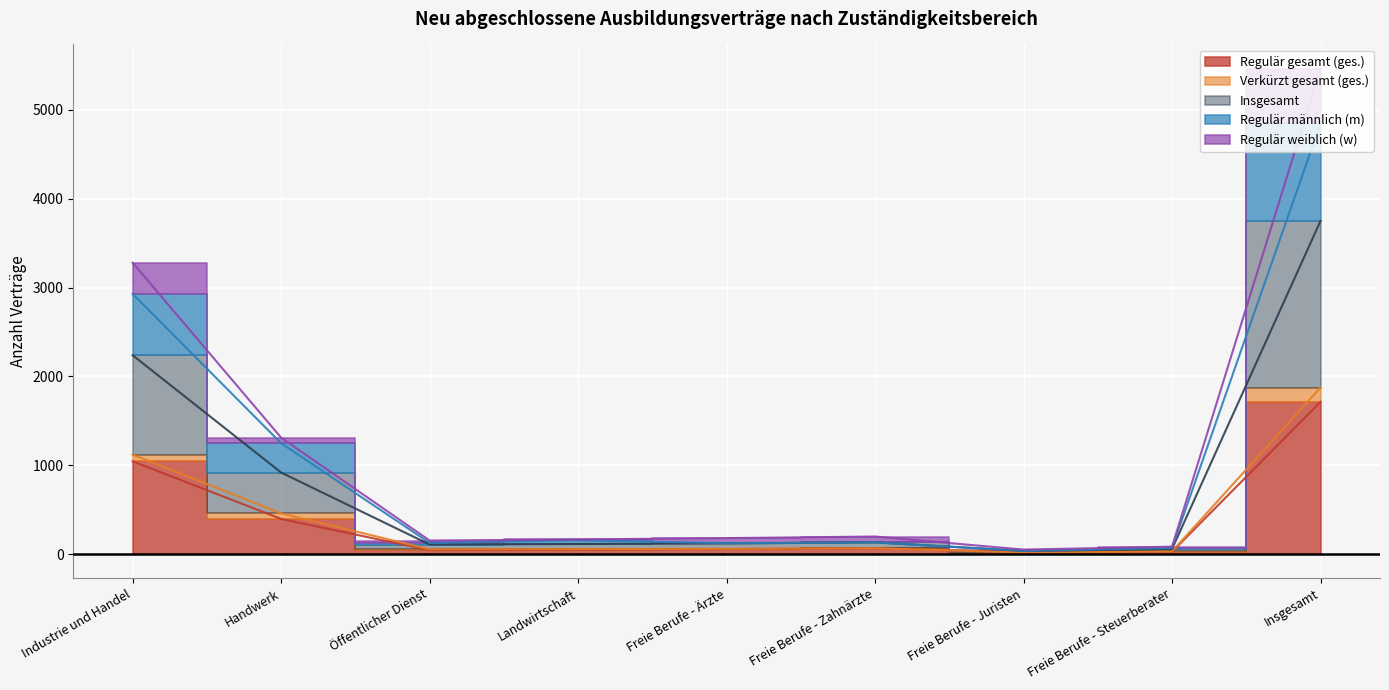

What is the sum of the Regulär gesamt (ges.) values at Freie Berufe - Ärzte and Handwerk?

453